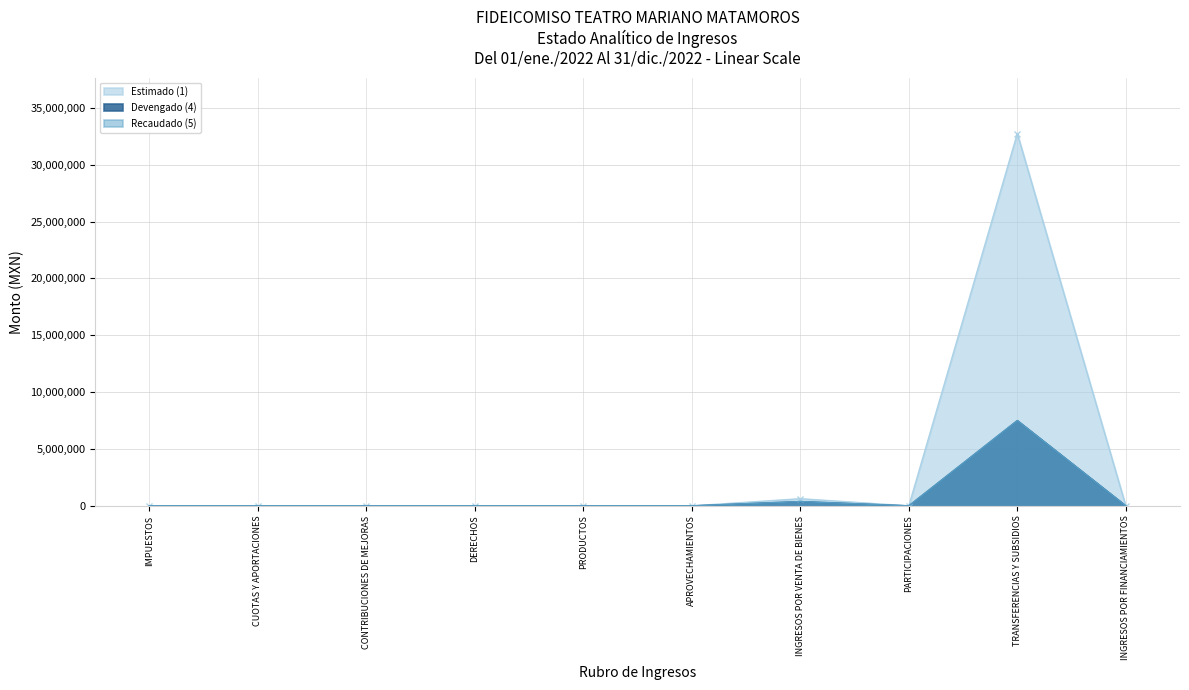

What is the sum of all Estimado (1) values?

33378214.3